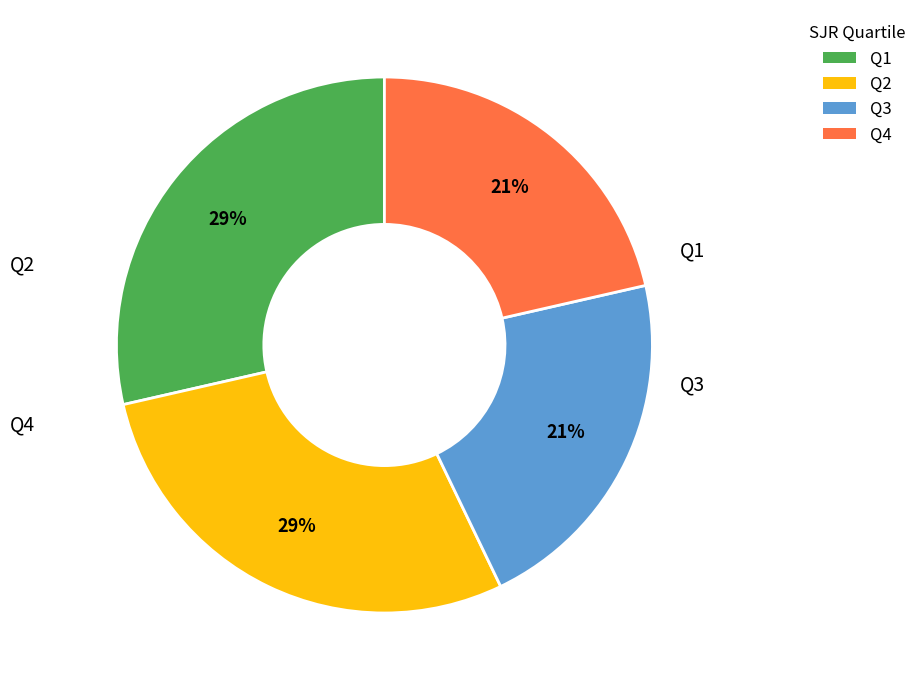

Between Q3 and Q1, which is larger?

Q1